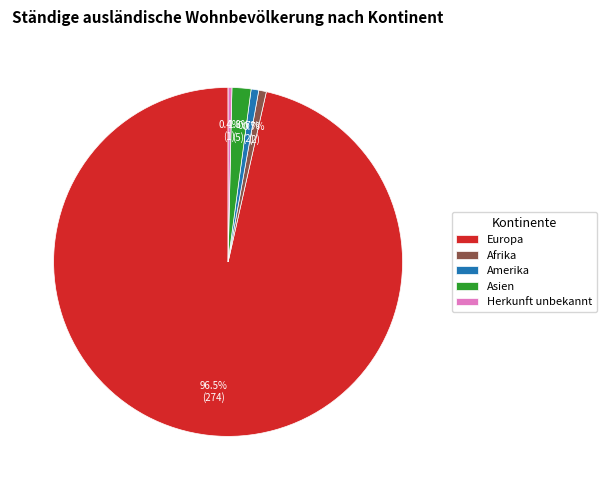

The Asien slice represents 14% of the pie. True or false?

False